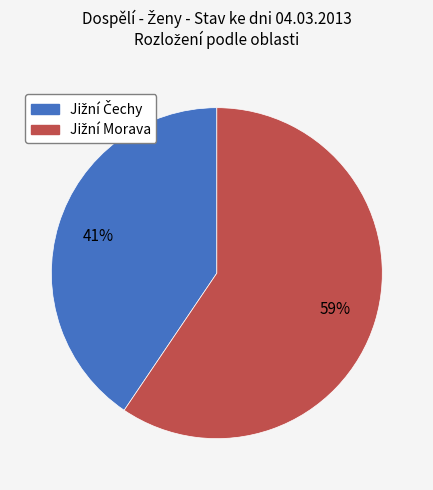

Does any single category account for the majority?

Yes